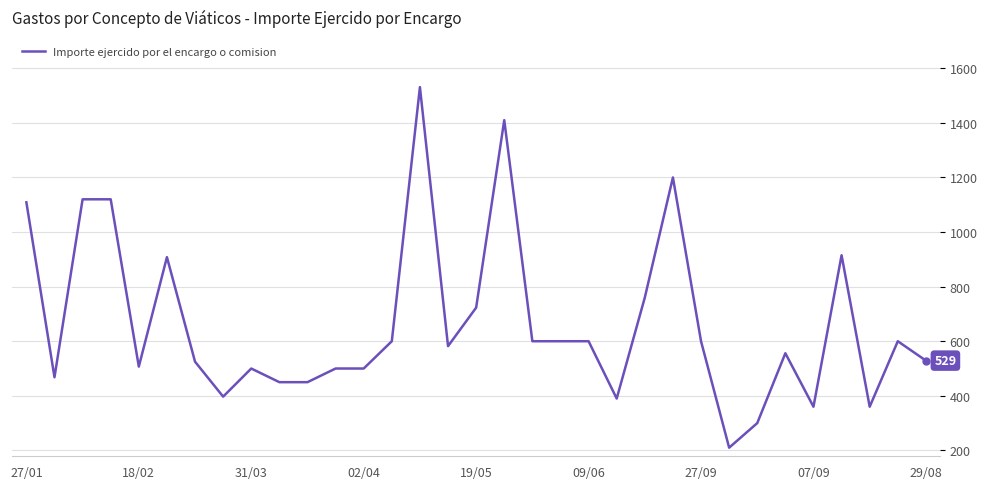

What is the difference between the maximum and minimum values?

1321